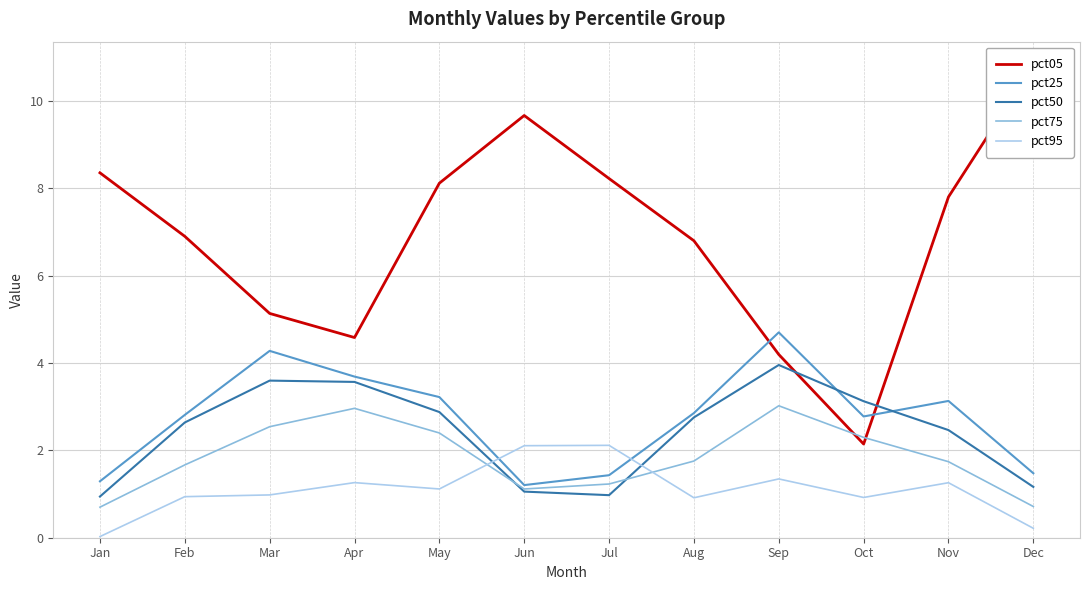

What is the value of the pct95 point at the 3rd from the left?

1.0